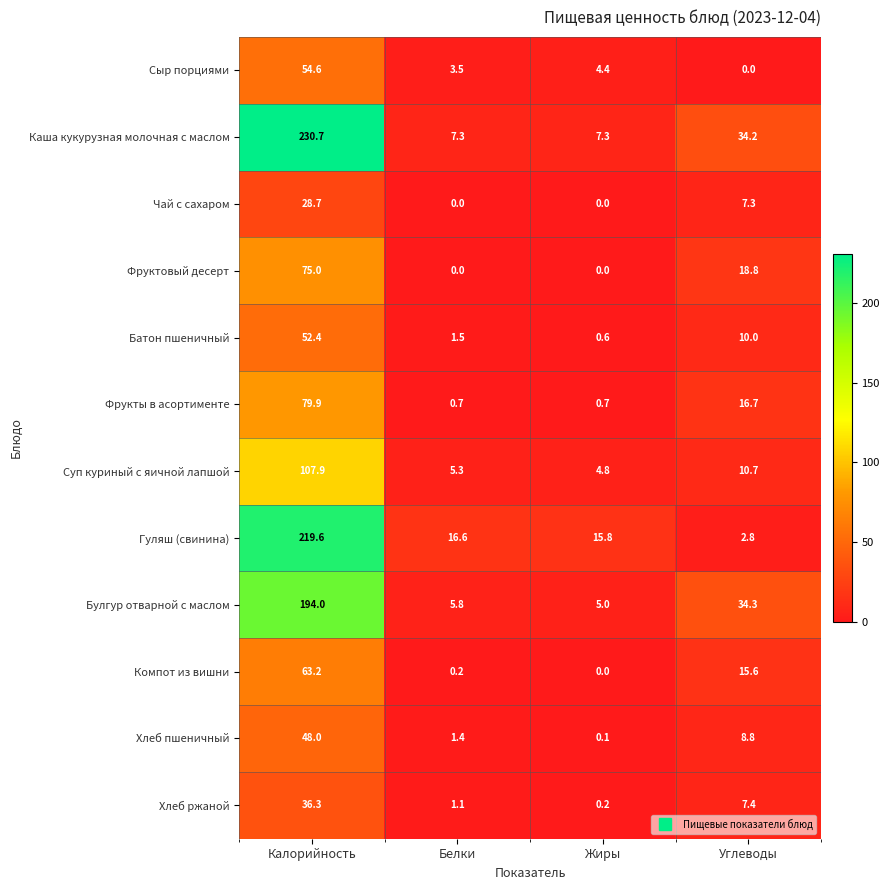

How many data points in Хлеб пшеничный are less than 8?

2